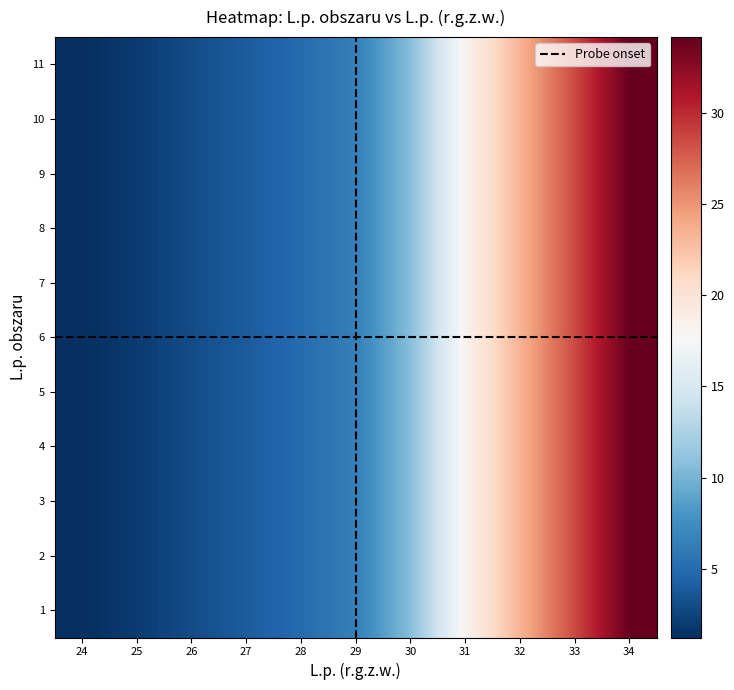

What is the difference between the second highest and second lowest values in the 3 series?

9